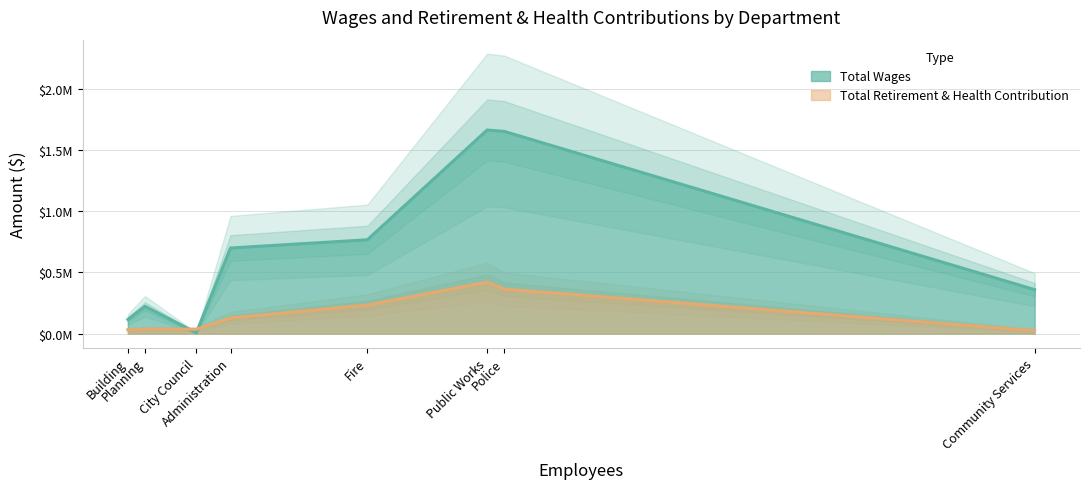

At how many categories does at least one series exceed 93744?

7